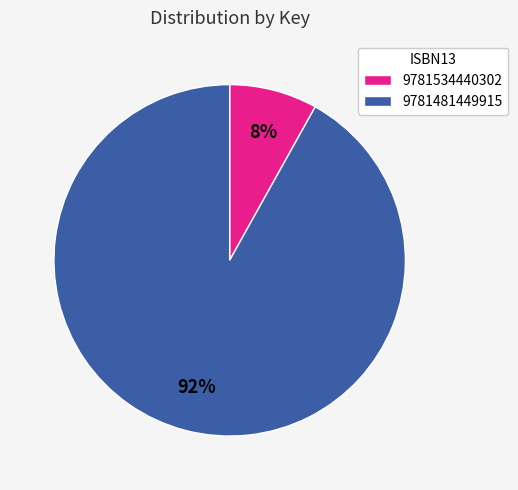

Which has a higher value, 9781481449915 or 9781534440302?

9781481449915